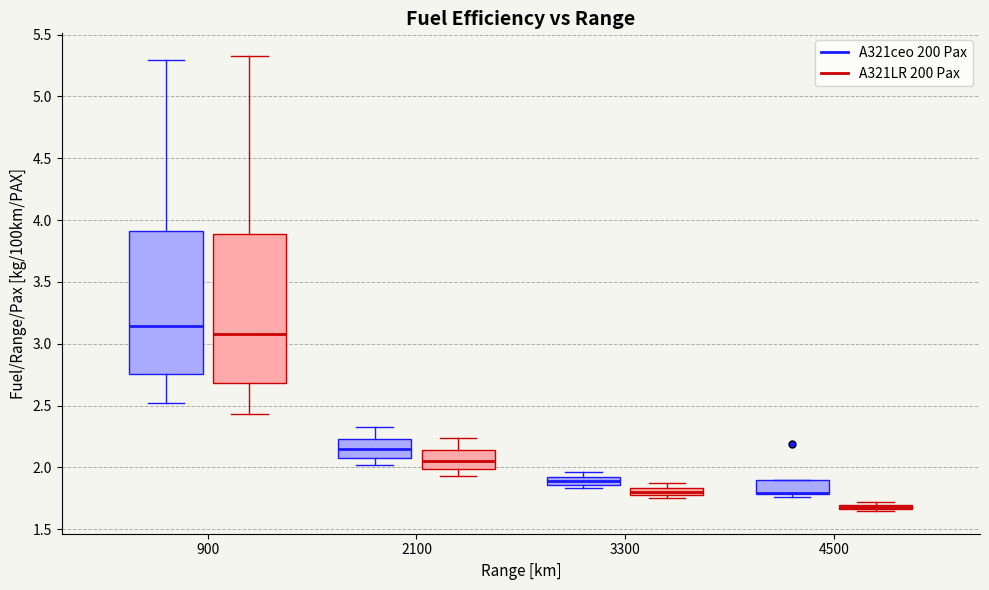

Where is the lower edge of the box for 3300 (A321ceo 200 Pax) on the y-axis? The values are not printed on the chart, so give them approximately, as read against the axis.

1.85